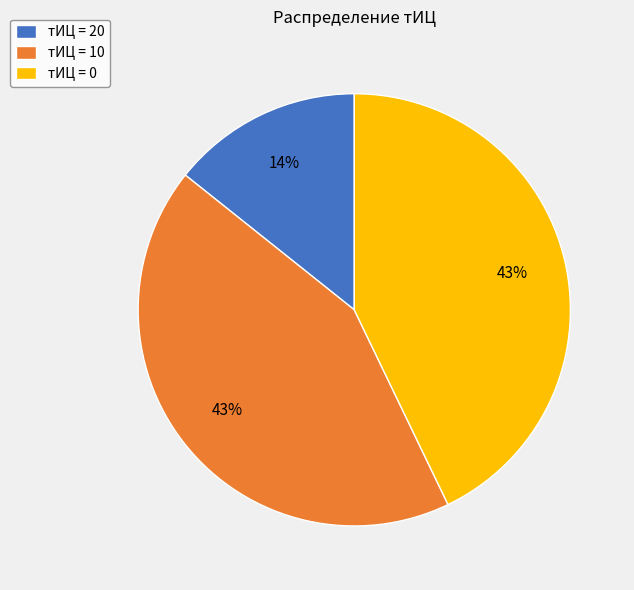

Which category has the smallest portion of the pie?

тИЦ = 20